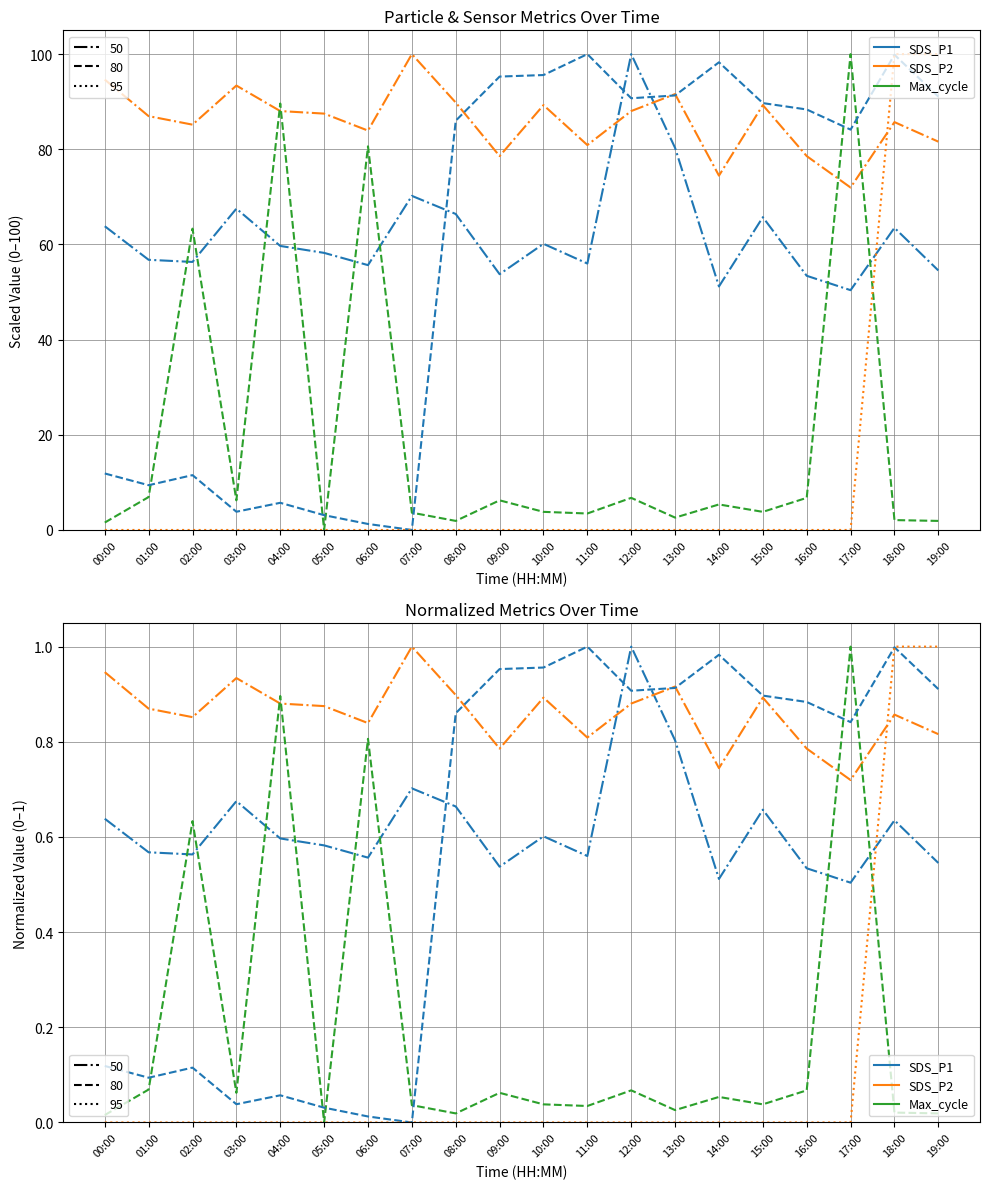

What is the label of the 20th point from the left?

19:00